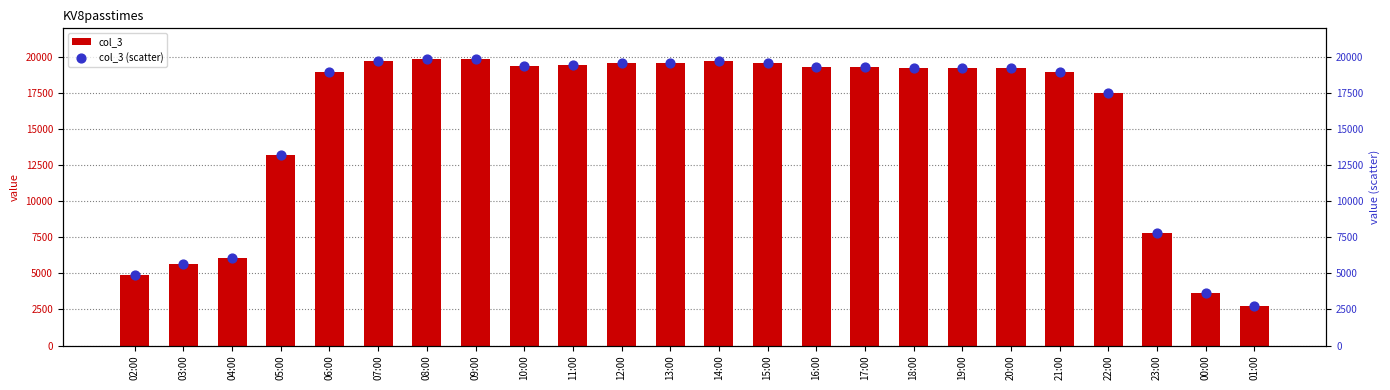

Is the value of col_3 at 08:00 greater than the value of col_3 (scatter) at 00:00?

Yes